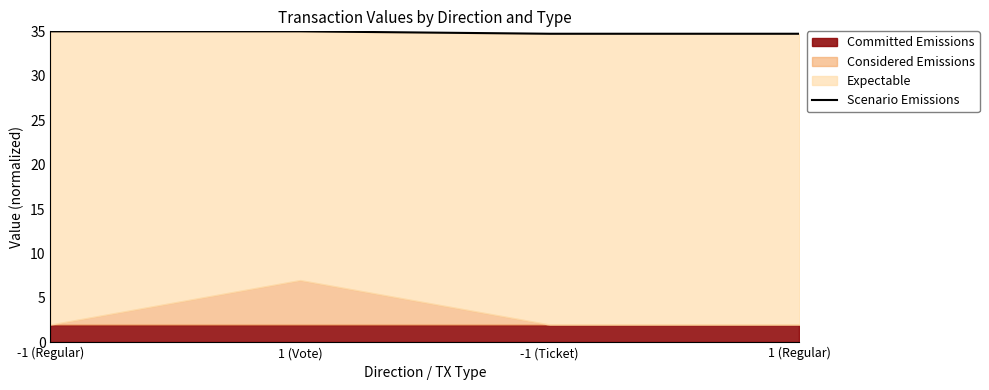

Approximately how many times larger is the value at 1 (Regular) compared to 1 (Vote)?

1.0